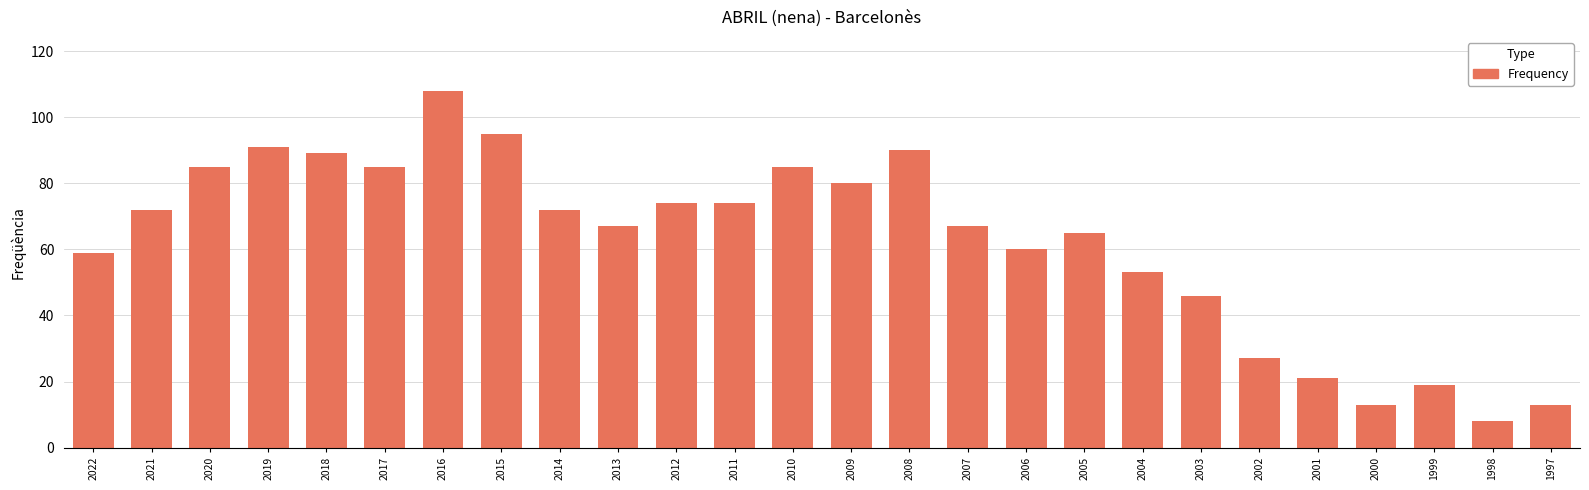

What is the difference between the second highest and second lowest values?

82